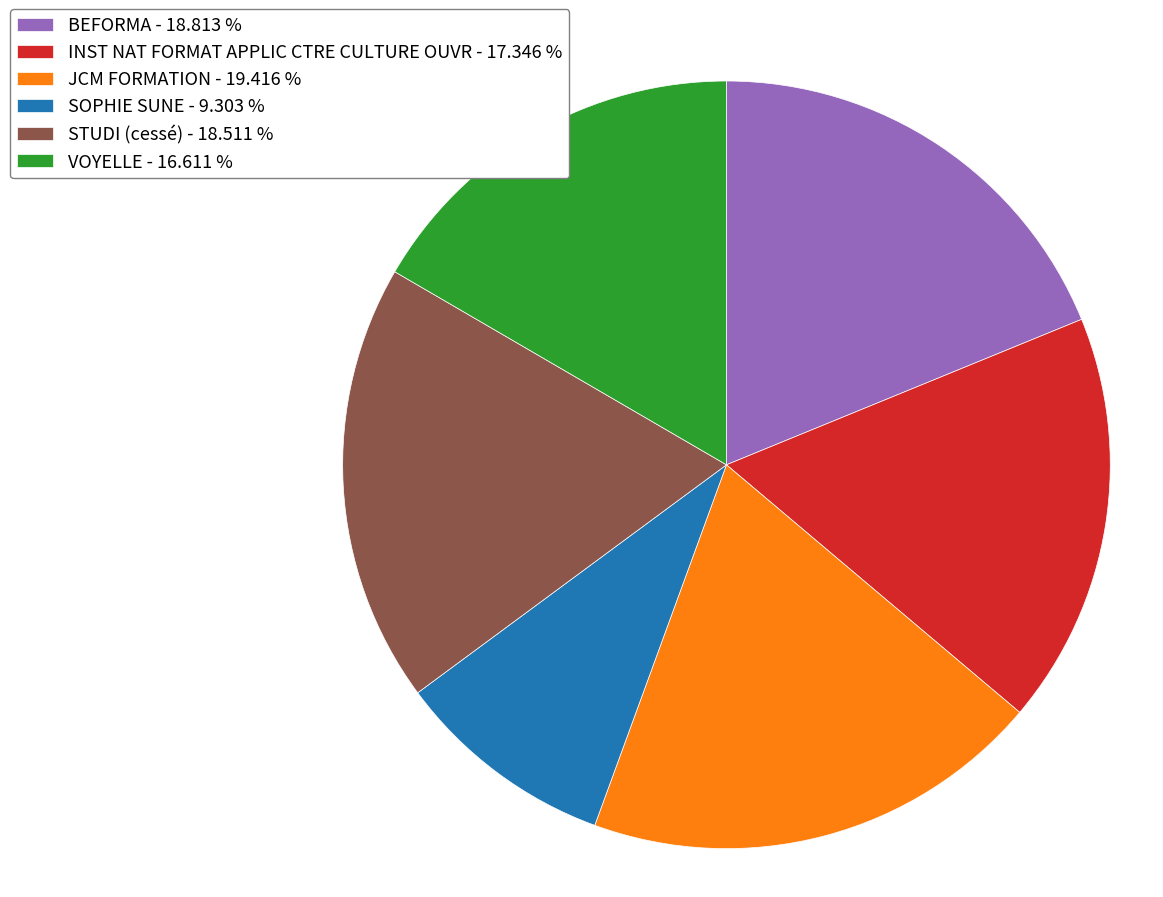

Which has a higher value, JCM FORMATION - 19.416 % or STUDI (cessé) - 18.511 %?

JCM FORMATION - 19.416 %